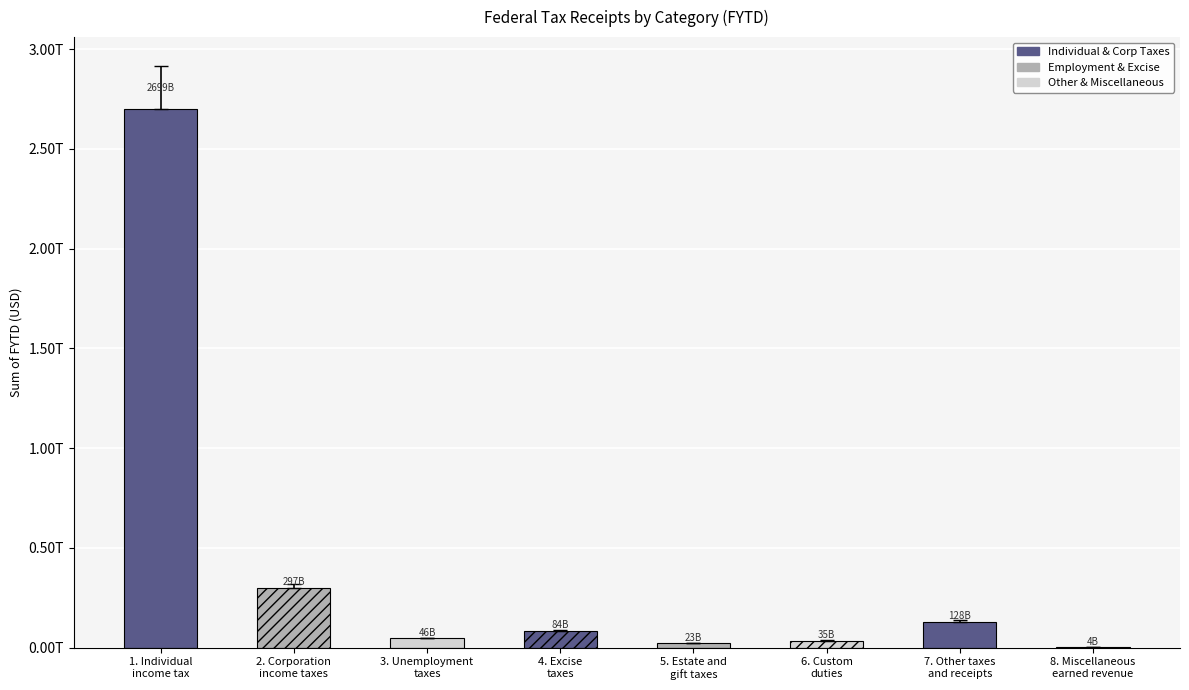

Are the bars horizontal?

No